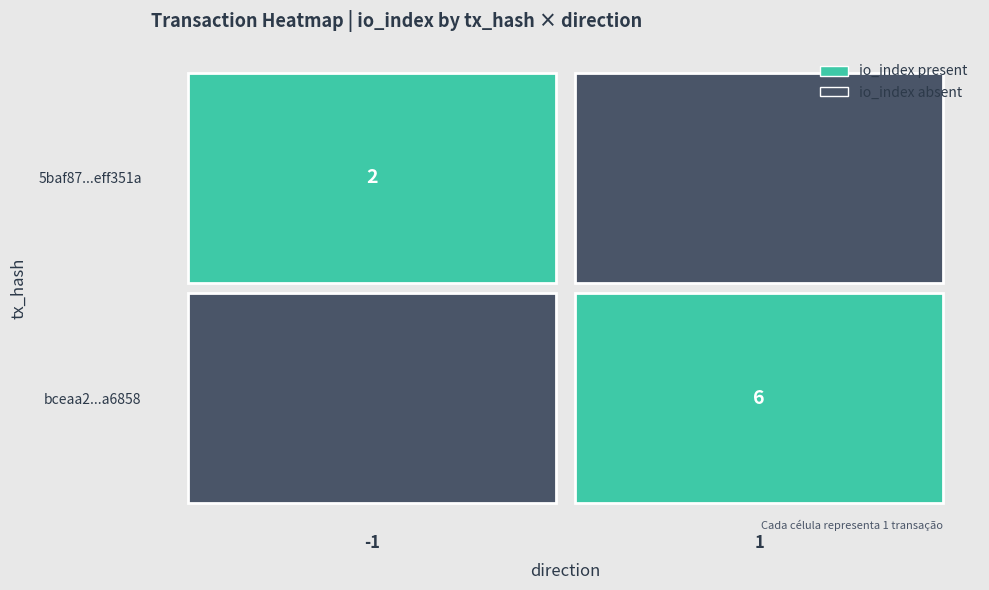

How many values in 5baf87350d2e2f12478ce92d92a06547eff351a are above zero?

1